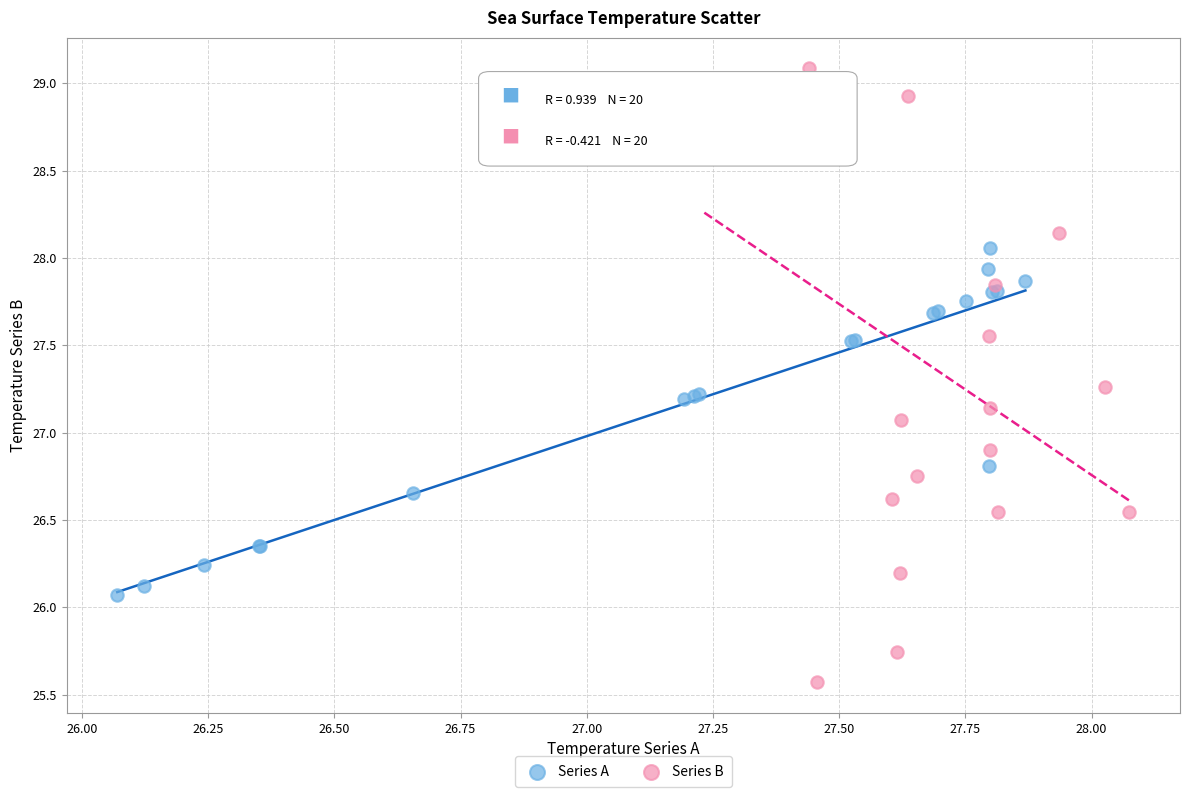

Which series reaches the minimum Y coordinate?

Series B